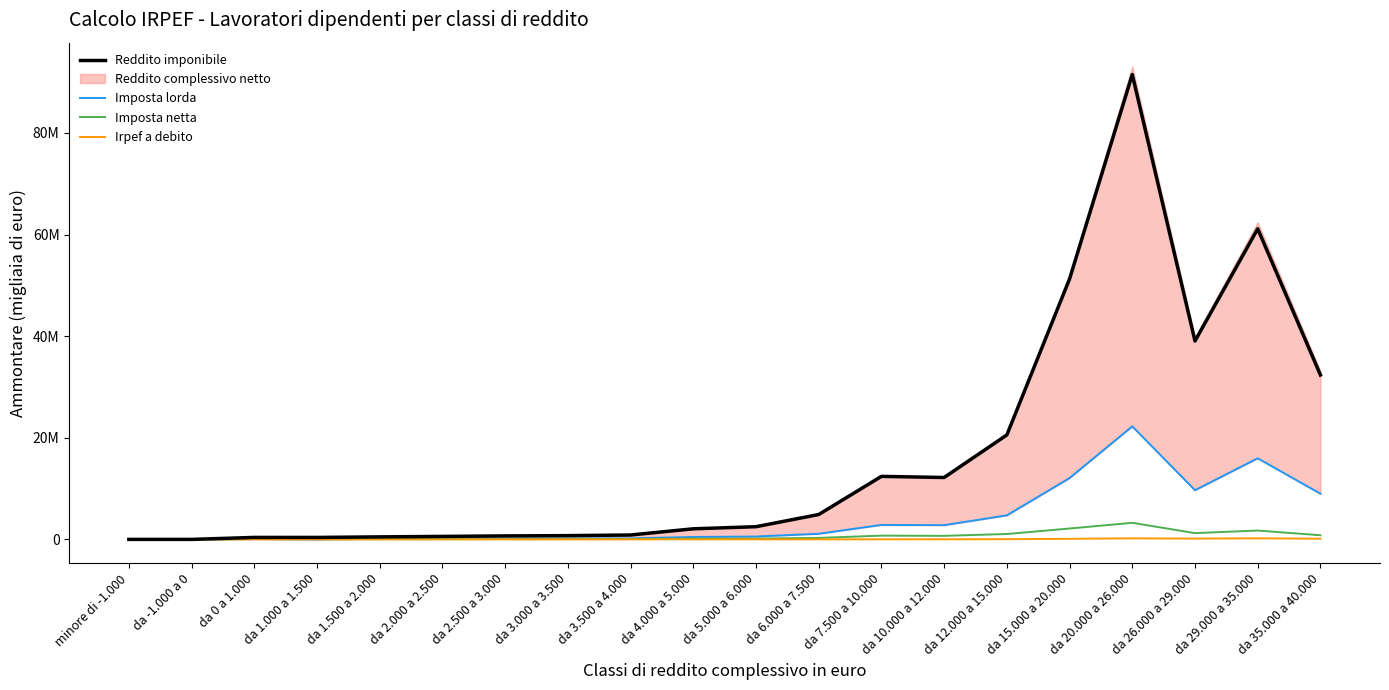

What is the difference between the second highest and second lowest values in the Reddito imponibile series?

61130102